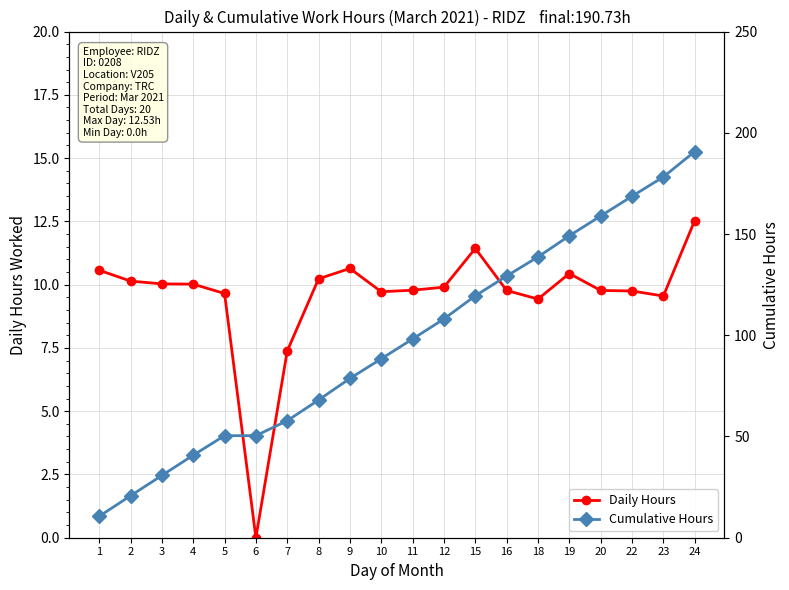

What is the value of the Cumulative Hours point at the 20th from the left?

190.7